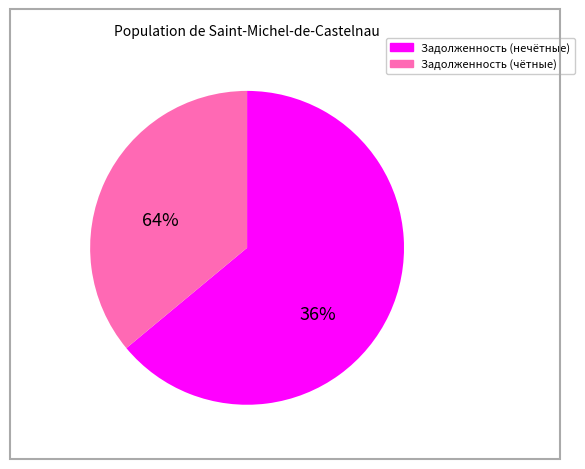

Is it true that 18 is 3% of the pie?

True